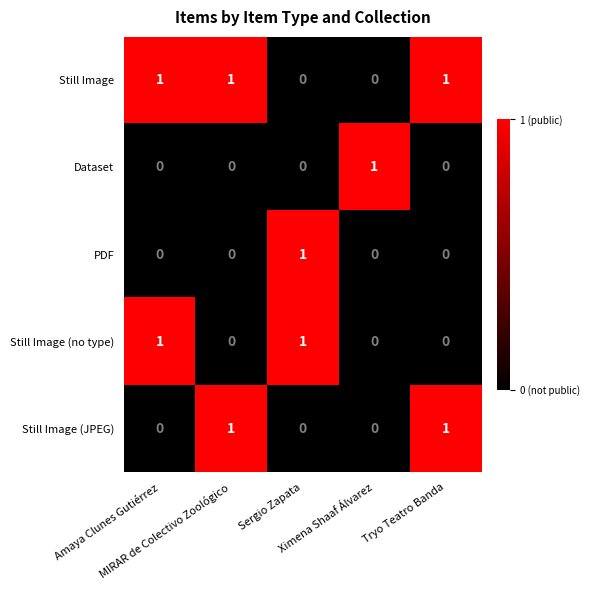

Which series has the largest total across all categories?

Still Image